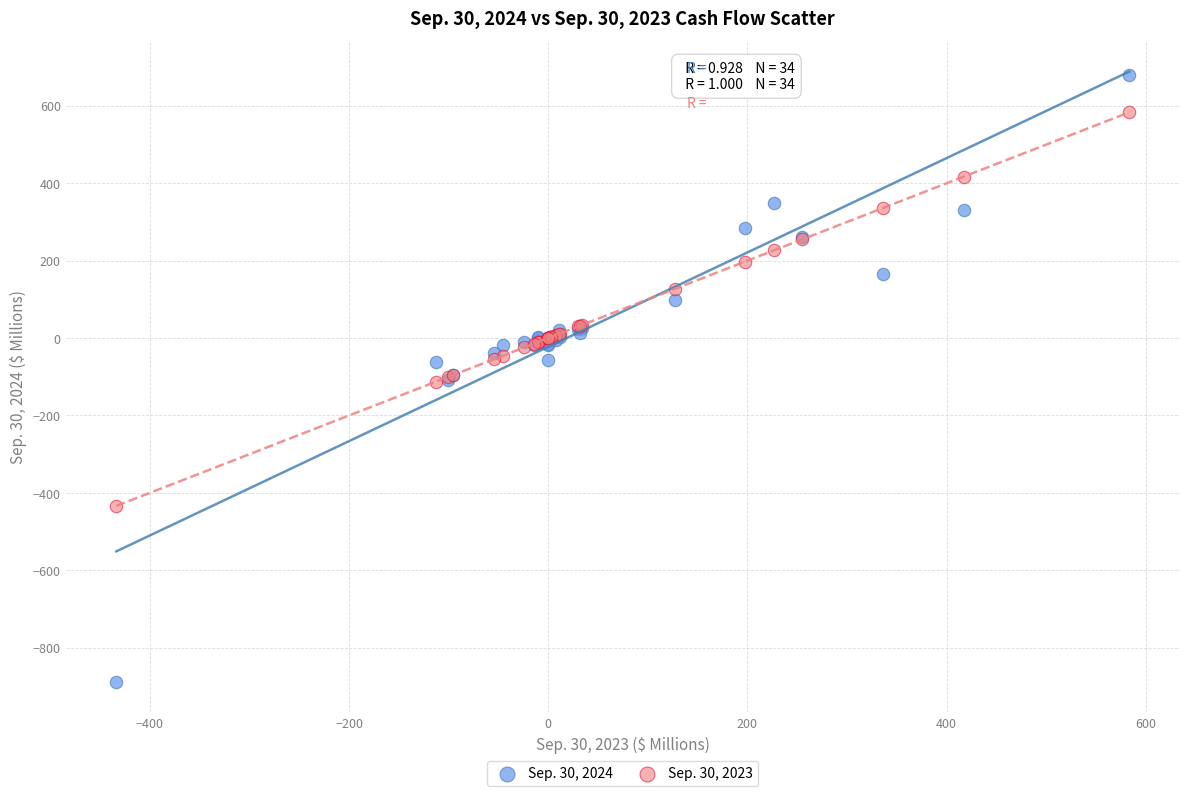

What are all the series names shown in the legend?

Sep. 30, 2024, Sep. 30, 2023